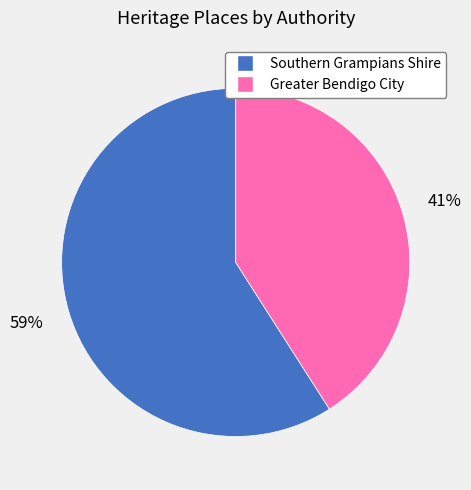

To the nearest percent, what is the average slice percentage?

50%